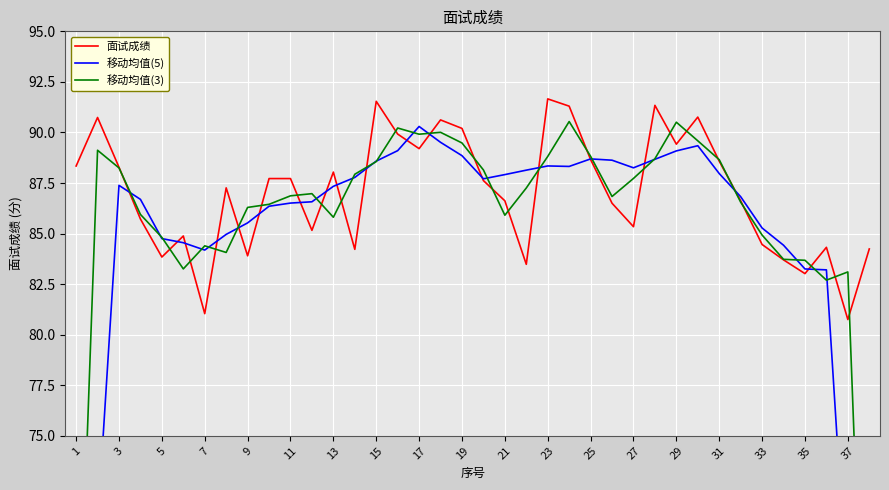

True or false: 面试成绩 has a value of 88.7 at 25.

True